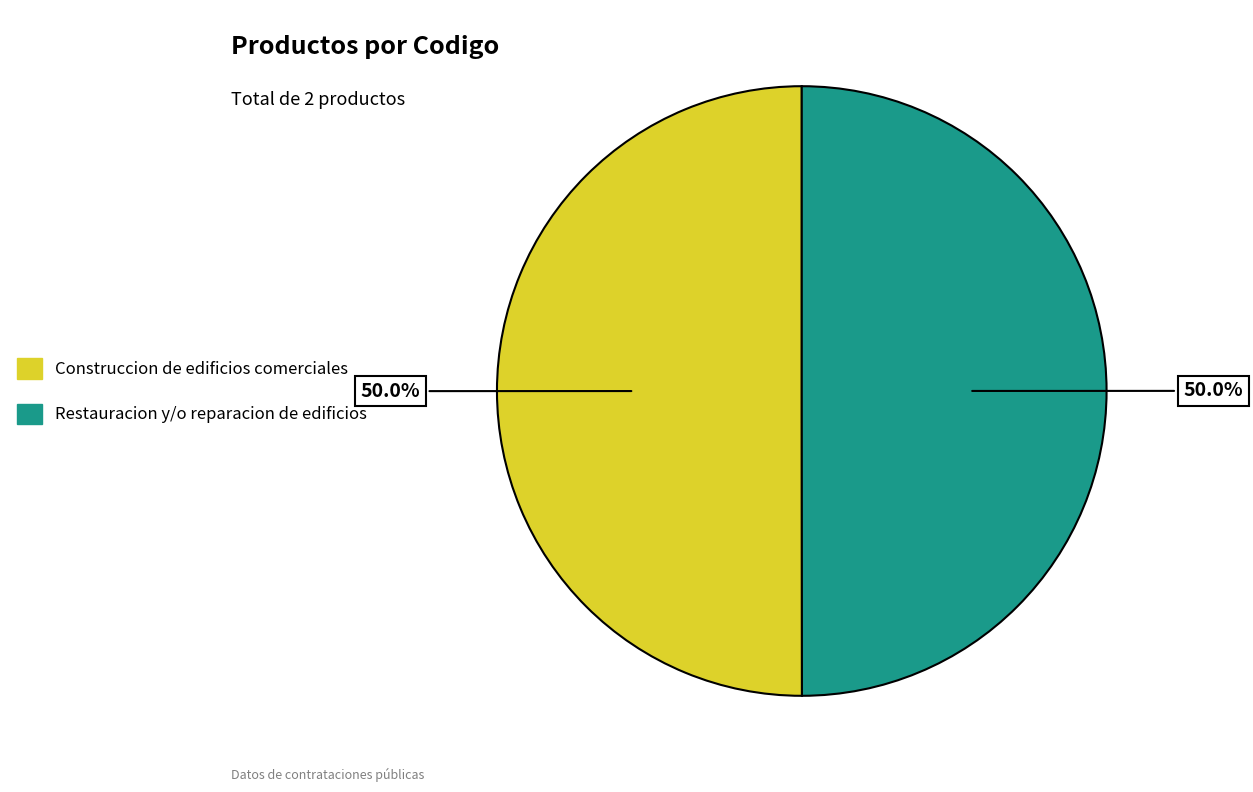

What percentage is the Construccion de edificios comerciales slice, to the nearest percent?

50%